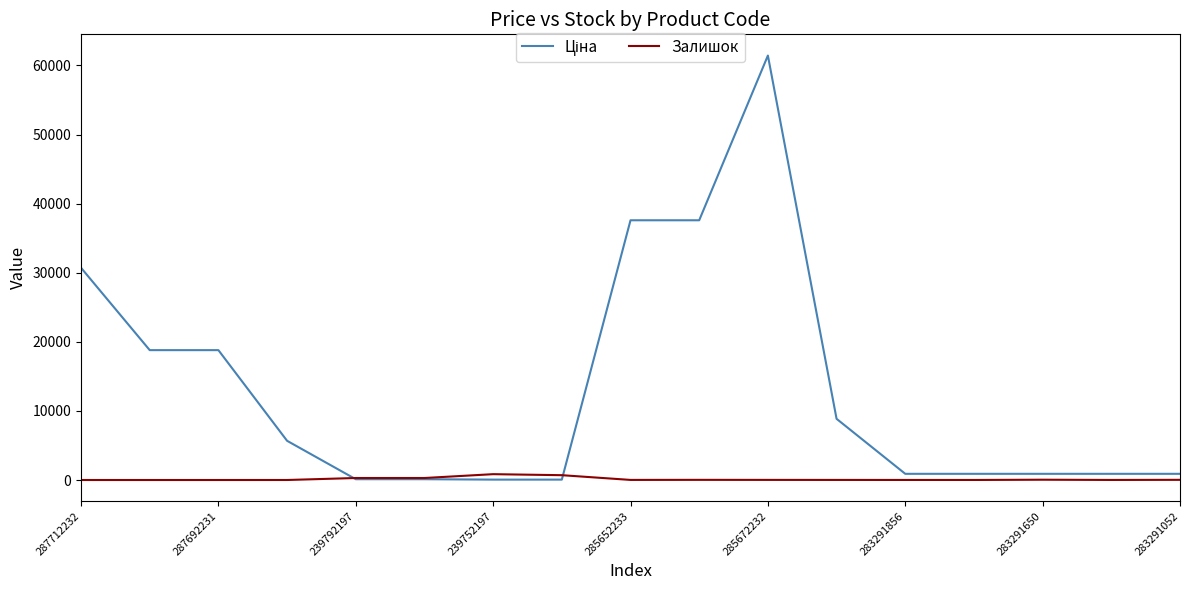

How many lines are shown in the chart?

2